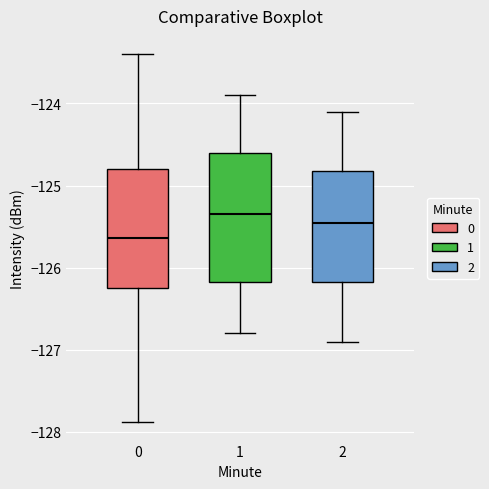

Reading left to right, read every box against the y-axis: the position of its median line, the range the box covers, and the ends of its whiskers. The values are not printed on the chart, so give them approximately, as read against the axis.

0: median -125.6, box -126.3 to -124.8, whiskers -127.9 to -123.4
1: median -125.3, box -126.2 to -124.6, whiskers -126.8 to -123.9
2: median -125.4, box -126.2 to -124.8, whiskers -126.9 to -124.1